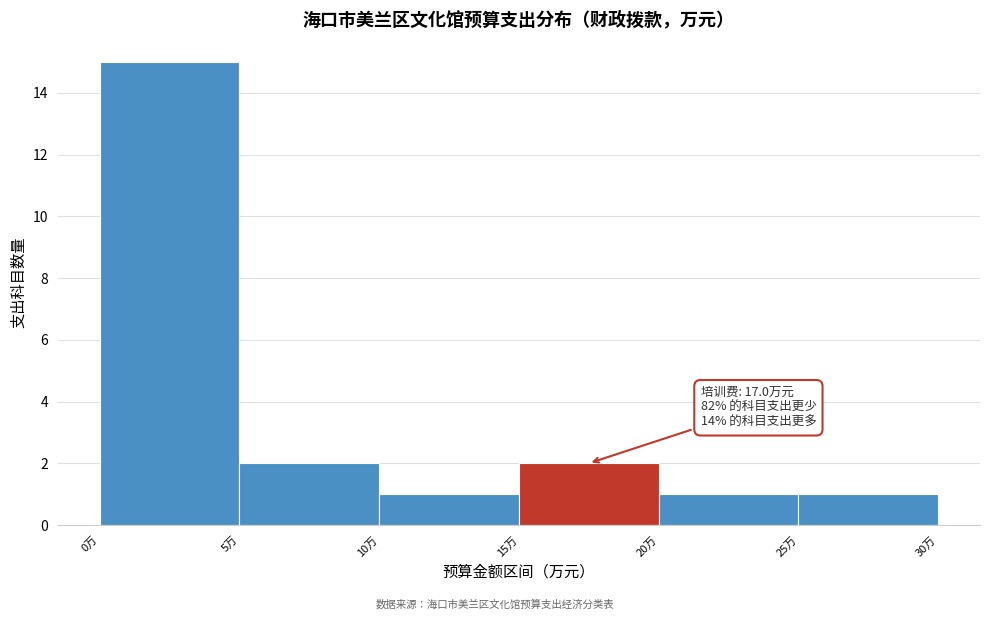

Which range on the x-axis has the tallest bar?

0 to 5